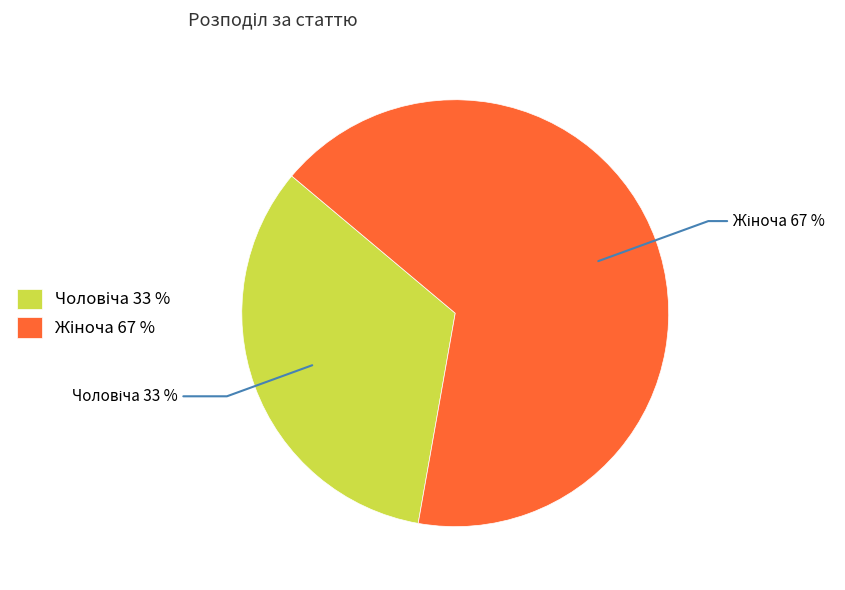

Does any single category account for the majority?

Yes